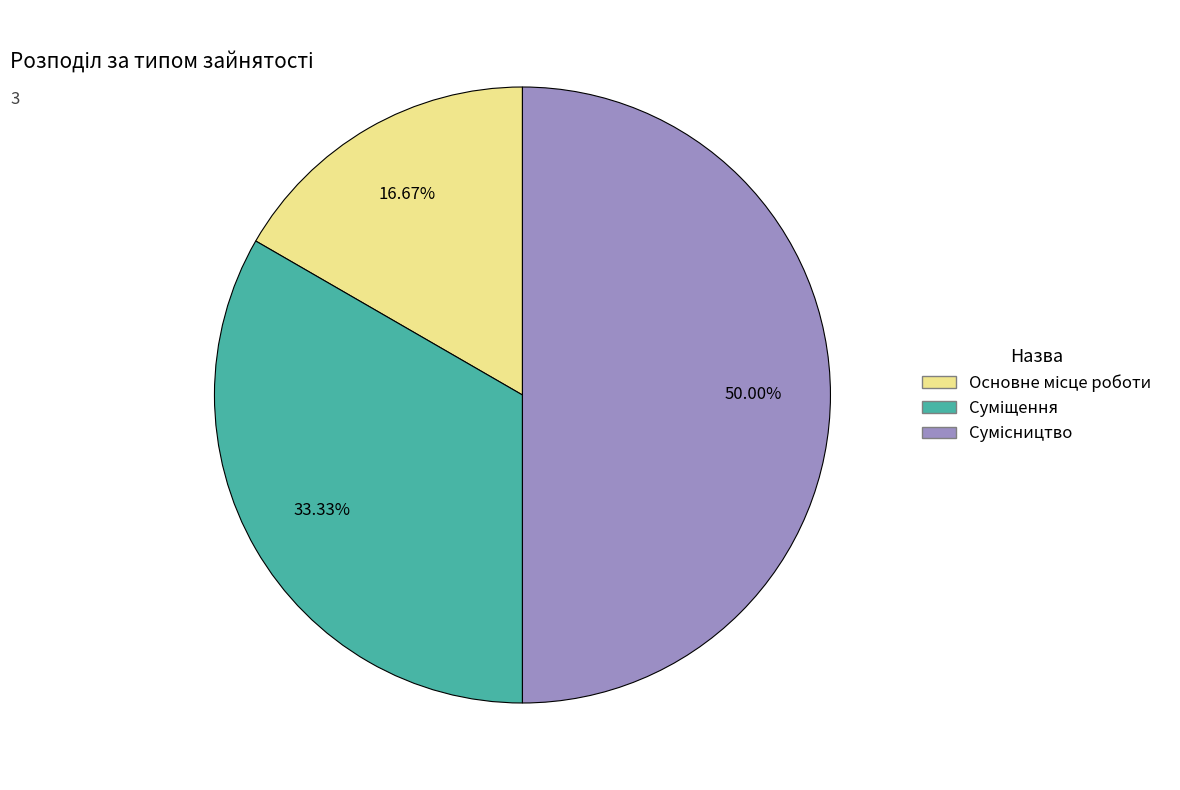

Count the number of slices in the pie.

3